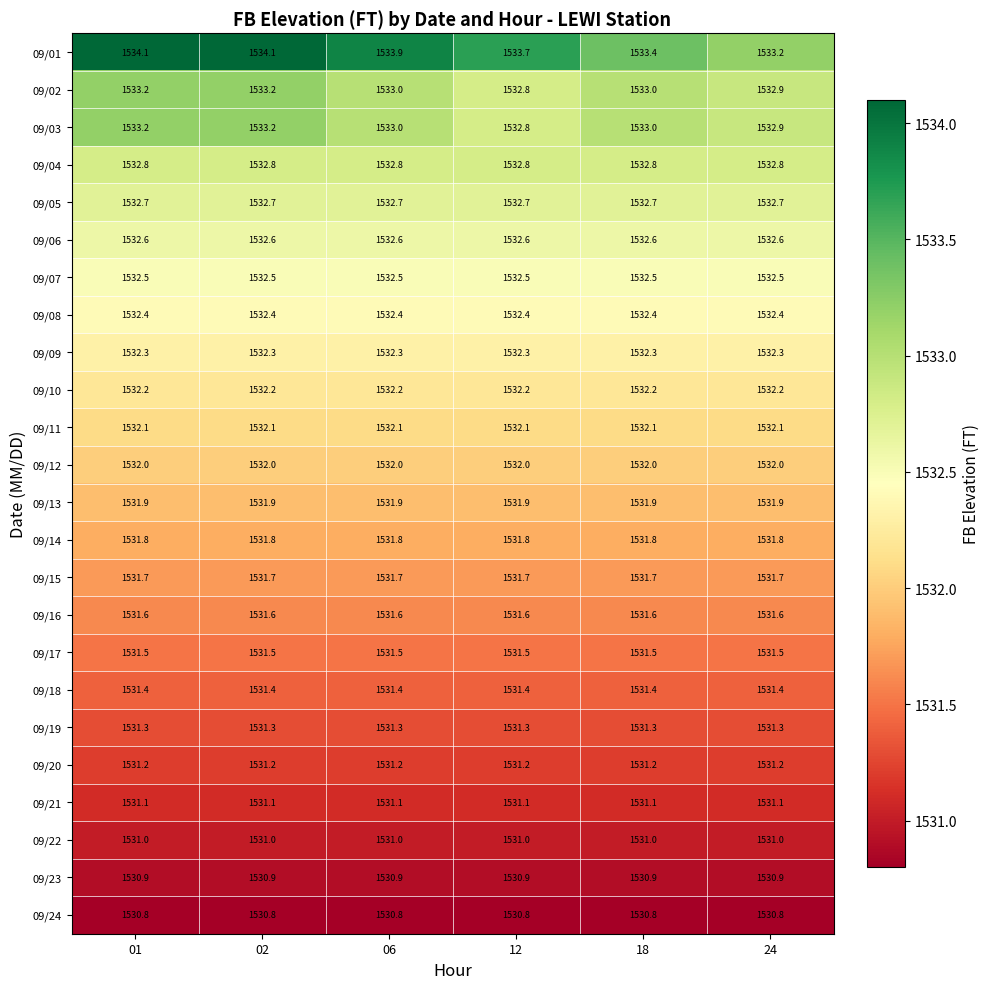

Between 18 and 24, which series saw the biggest shift?

09/01